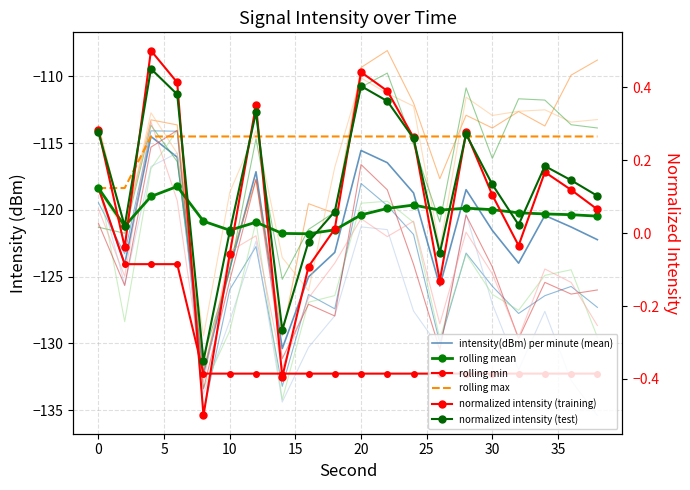

What is the lowest value of the rolling_max series?

-118.4